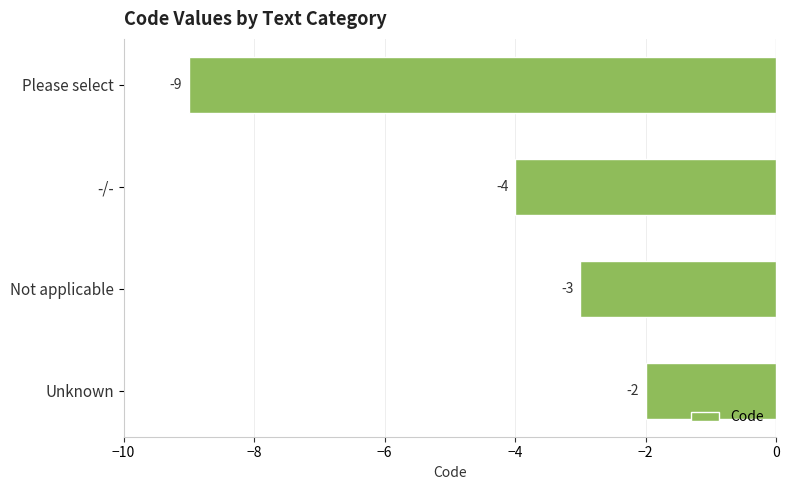

What value does the data have at Not applicable?

-3